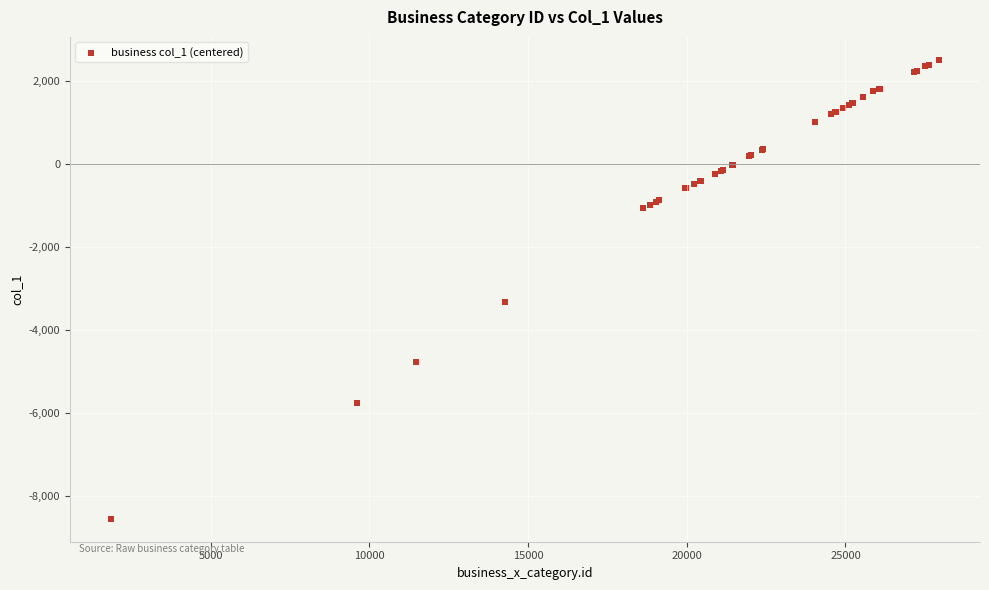

What Y value in the scatter plot is closest to -3026?

-3332.7